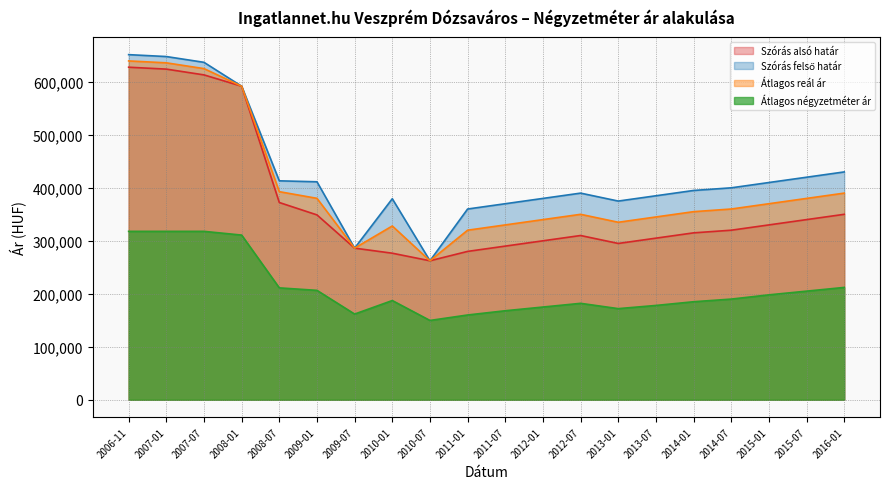

At how many categories does at least one series exceed 325945?

18